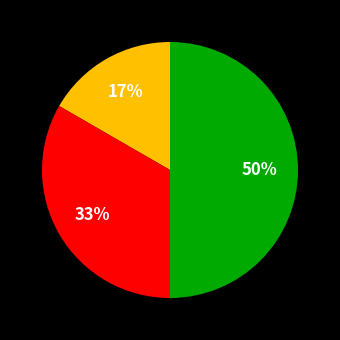

To the nearest percent, what is the average slice percentage?

33%